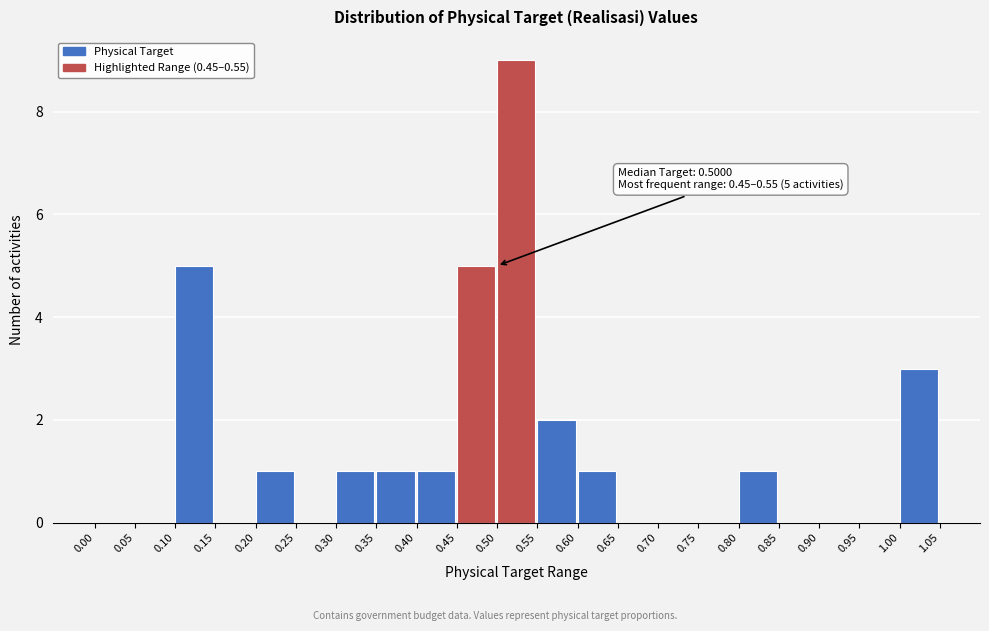

Which range on the x-axis has the tallest bar?

0.50 to 0.55